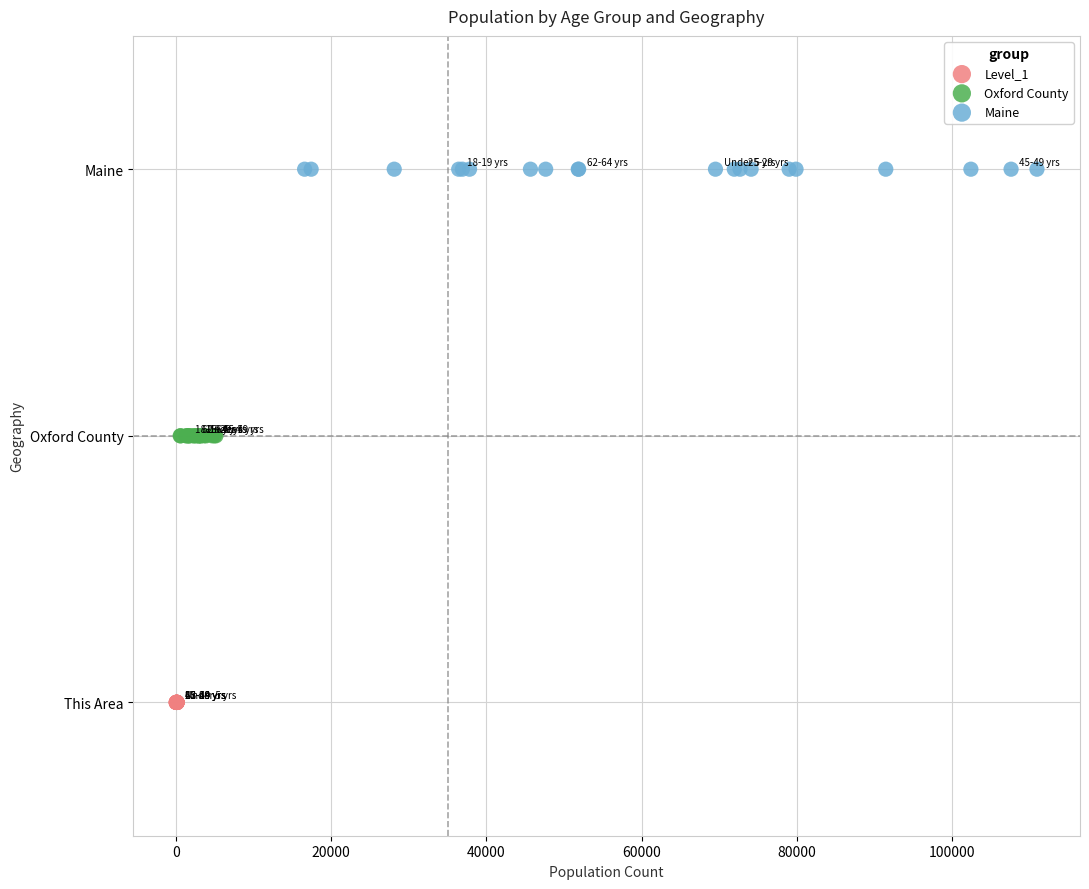

Which series contains the lowest Y value?

Level_1